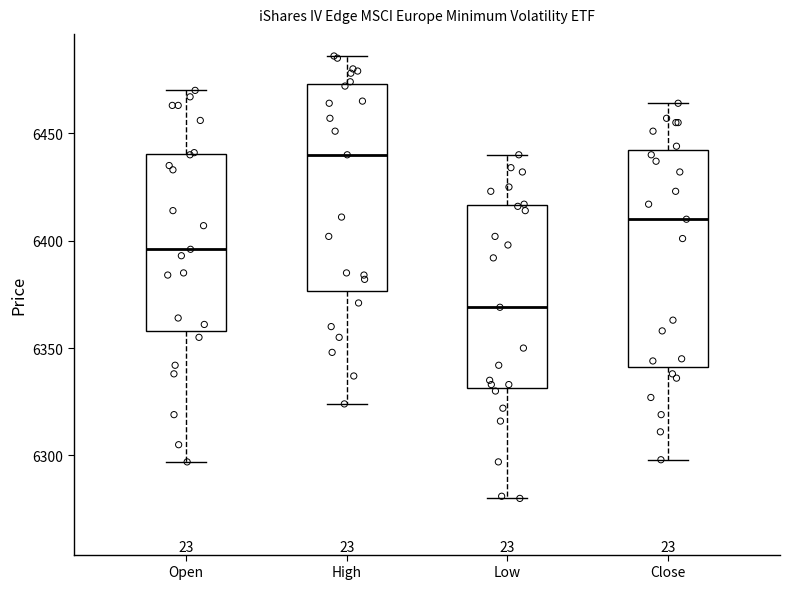

Reading left to right, read every box against the y-axis: the position of its median line, the range the box covers, and the ends of its whiskers. The values are not printed on the chart, so give them approximately, as read against the axis.

Open: median 6395, box 6360 to 6440, whiskers 6295 to 6470
High: median 6440, box 6375 to 6475, whiskers 6325 to 6485
Low: median 6370, box 6330 to 6415, whiskers 6280 to 6440
Close: median 6410, box 6340 to 6440, whiskers 6300 to 6465